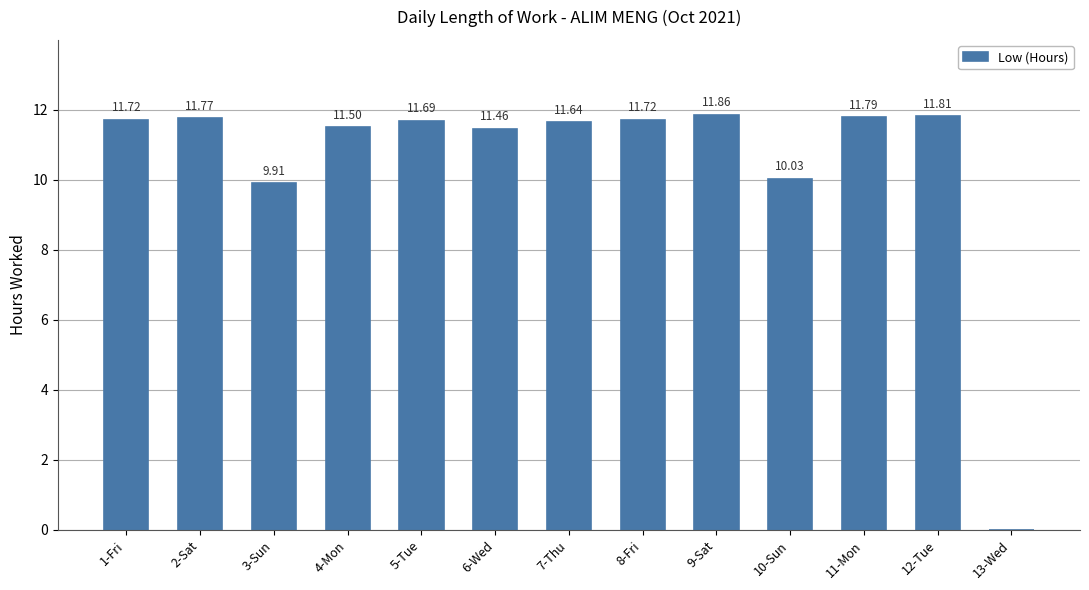

Reading right to left, transcribe all the data shown in this chart.

13-Wed=0.0	12-Tue=11.8	11-Mon=11.8	10-Sun=10.0	9-Sat=11.9	8-Fri=11.7	7-Thu=11.6	6-Wed=11.5	5-Tue=11.7	4-Mon=11.5	3-Sun=9.9	2-Sat=11.8	1-Fri=11.7